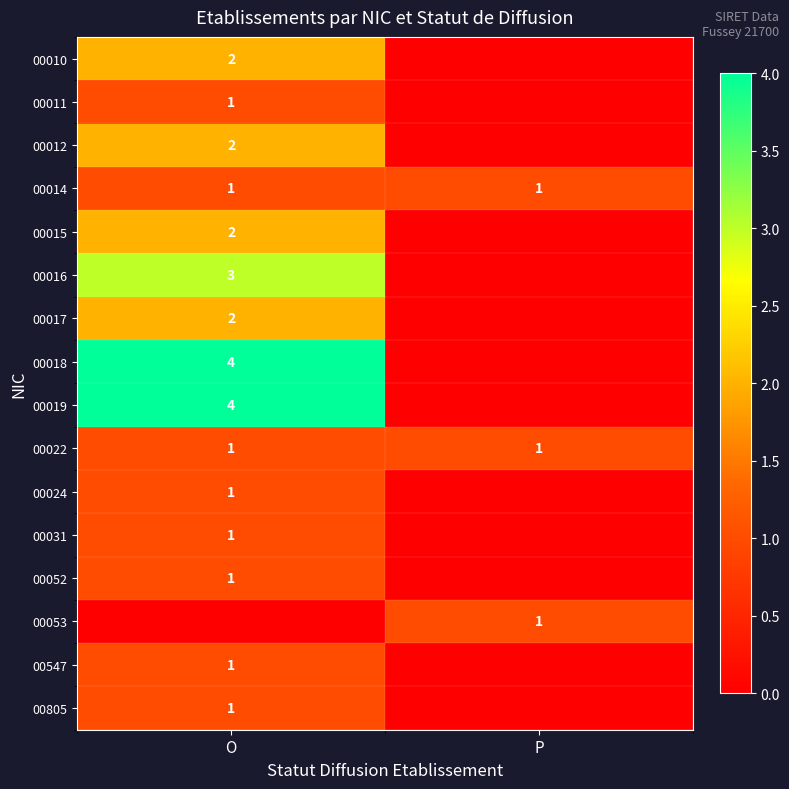

Is it true that 00031 equals 1 at O?

True